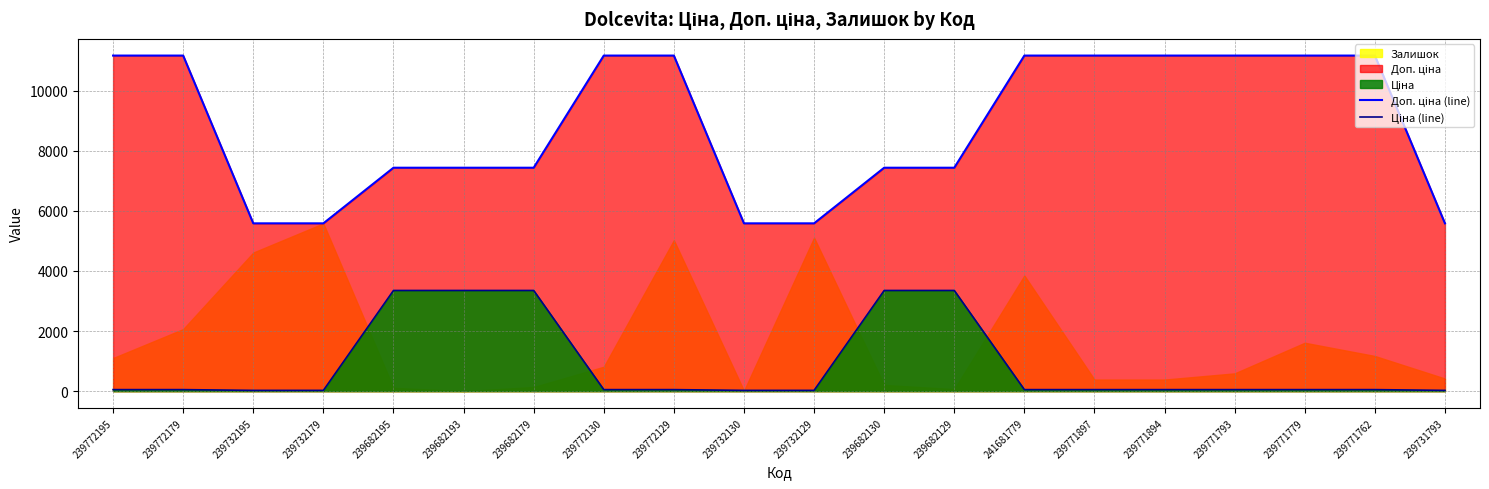

Reading left to right, transcribe all the data shown in this chart.

Доп. ціна (line): 11169.0	11169.0	5585.0	5585.0	7436.2	7436.2	7436.2	11169.0	11169.0	5585.0	5585.0	7436.2	7436.2	11169.0	11169.0	11169.0	11169.0	11169.0	11169.0	5585.0
Ціна (line): 50.3	50.3	25.2	25.2	3350.7	3350.7	3350.7	50.3	50.3	25.2	25.2	3350.7	3350.7	50.3	50.3	50.3	50.3	50.3	50.3	25.2